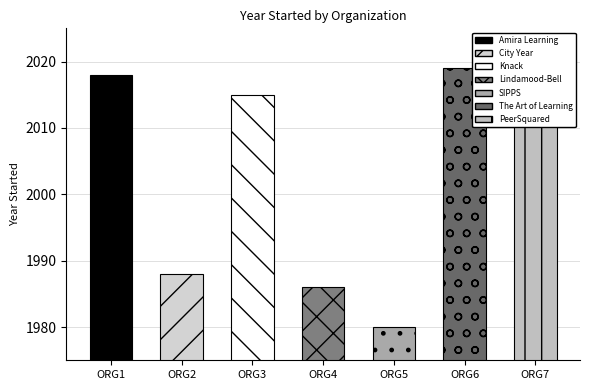

Rank the categories by value from highest to lowest.

PeerSquared, The Art of Learning, Amira Learning, Knack, City Year, Lindamood-Bell, SIPPS